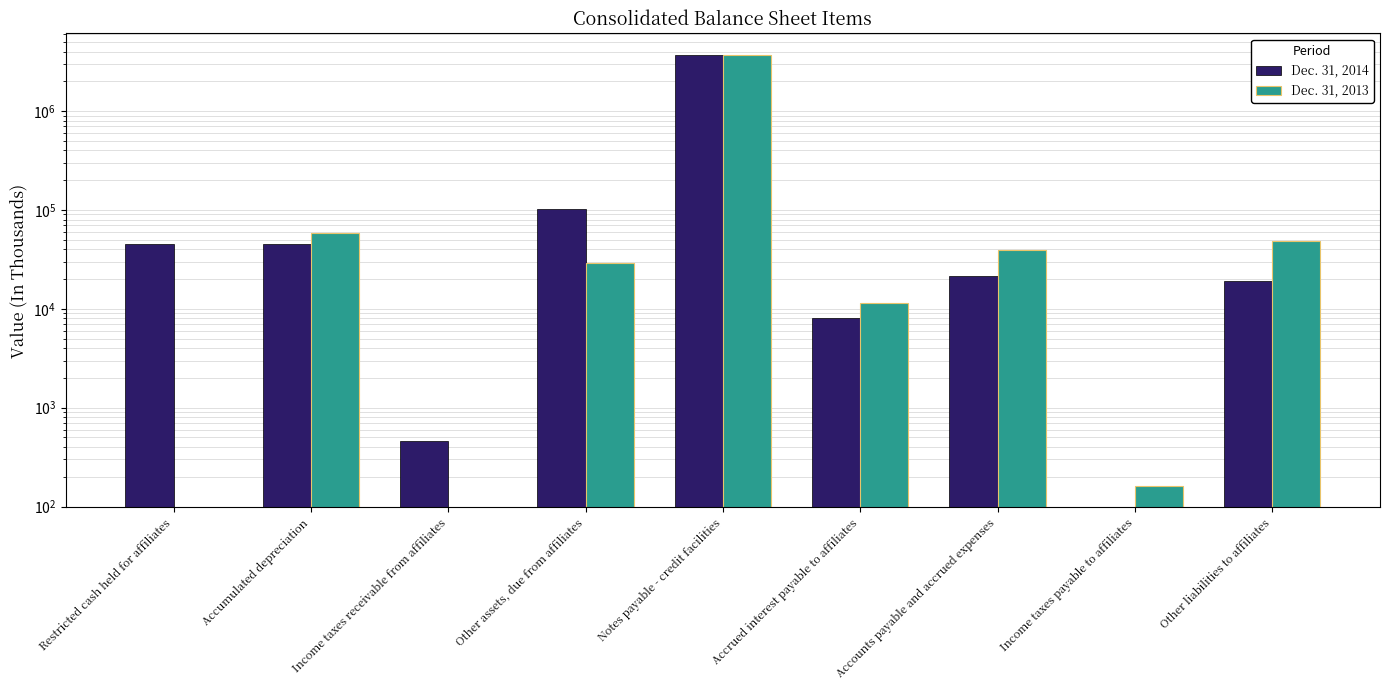

Rank the series by their average value, from lowest to highest.

Dec. 31, 2013, Dec. 31, 2014